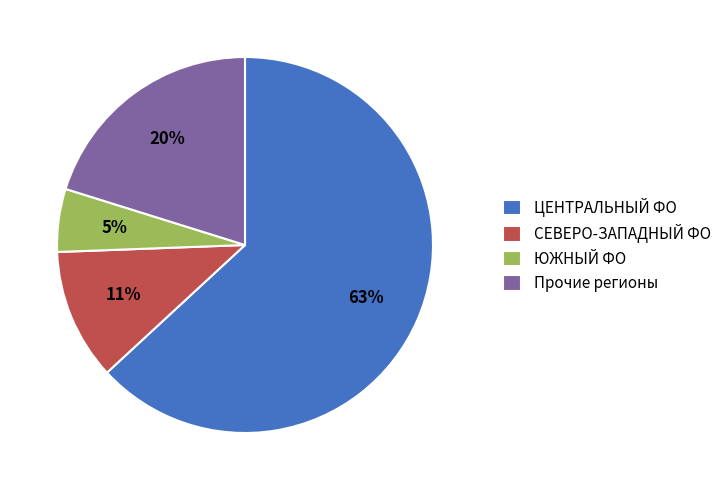

Which slice is the largest?

ЦЕНТРАЛЬНЫЙ ФО